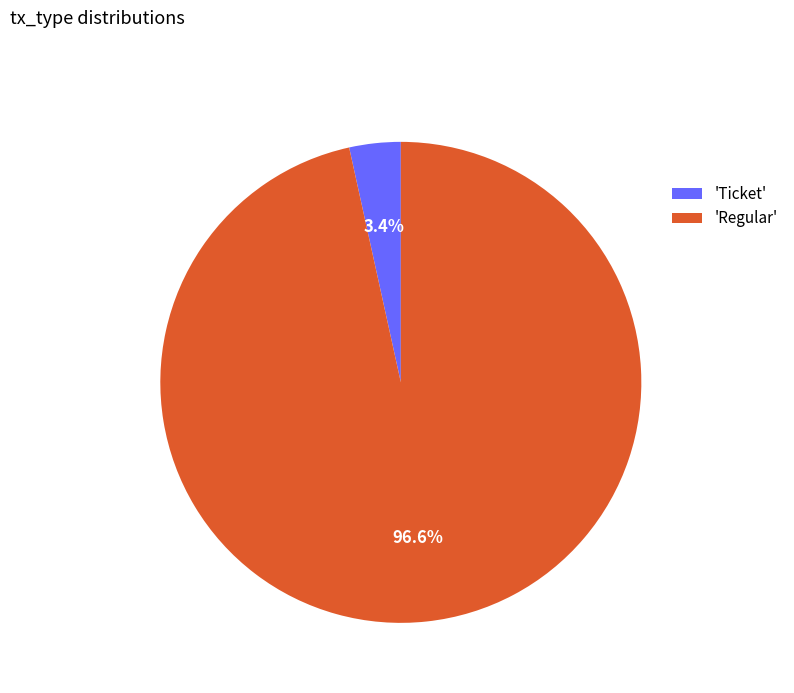

What is the smallest slice in the pie chart?

'Ticket'